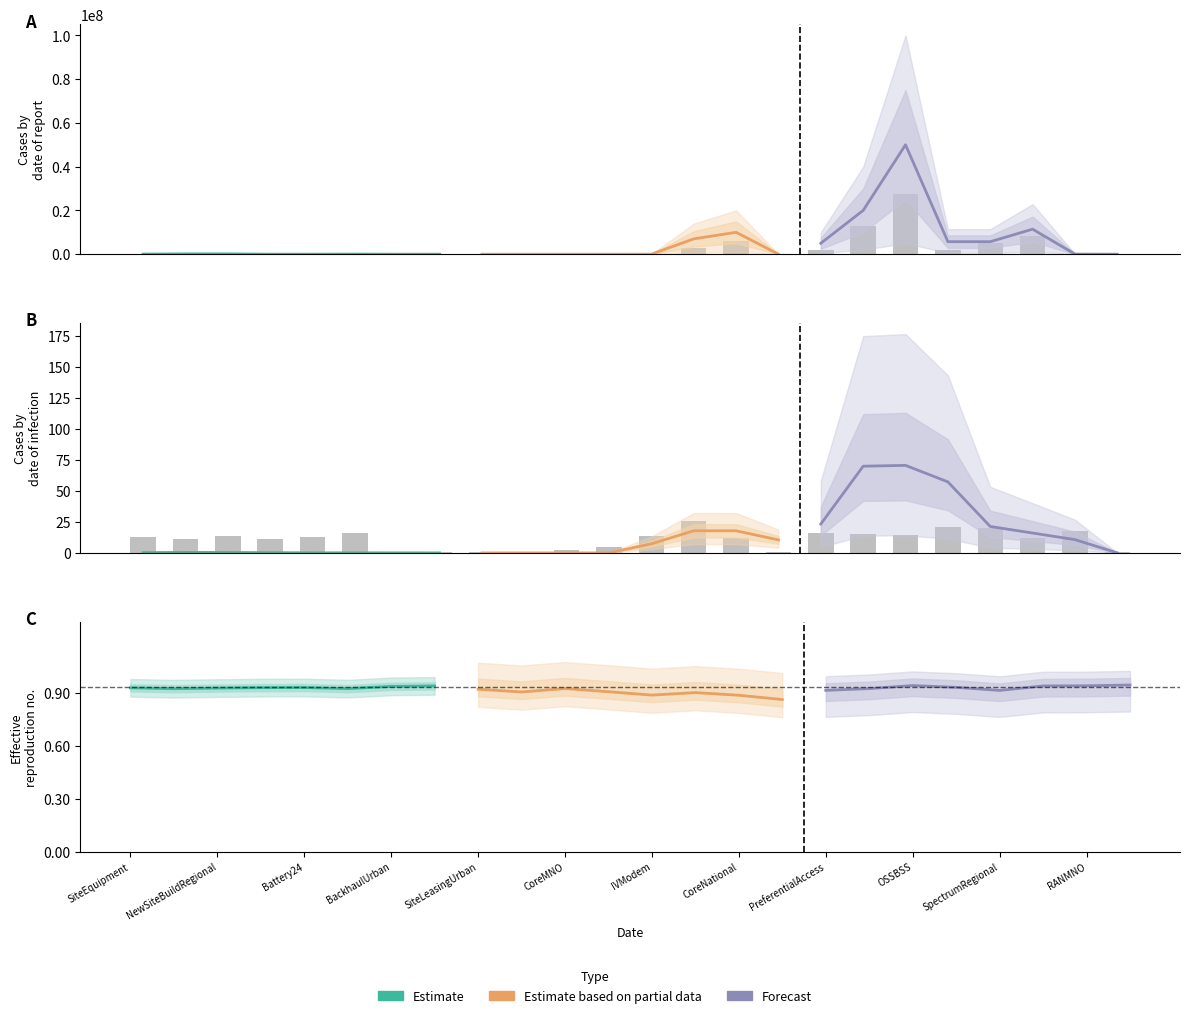

True or false: Estimate has a value of 19129 at SiteLeasingUrban.

False